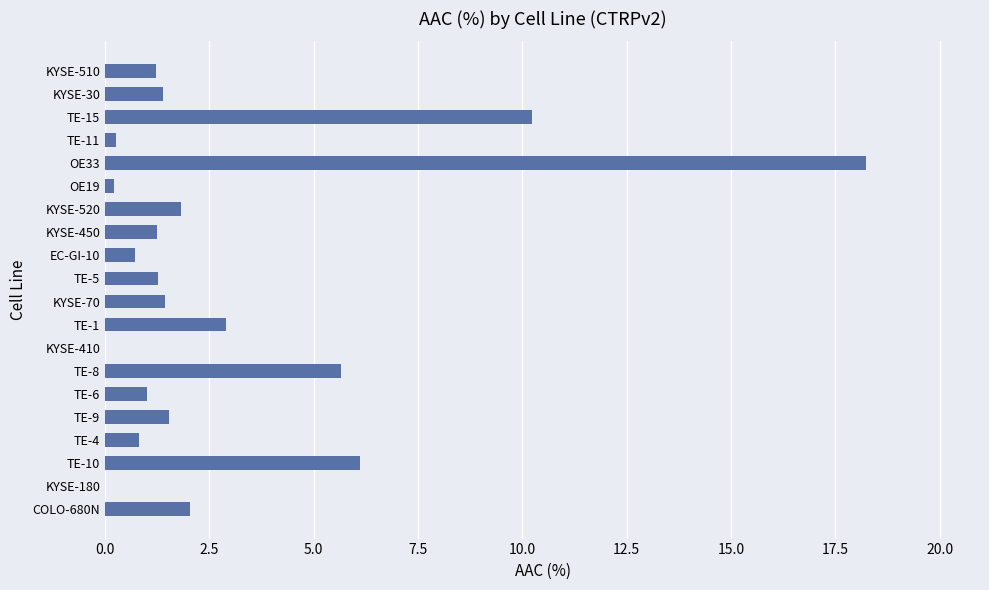

Where is the data nearest to the value 9?

TE-15